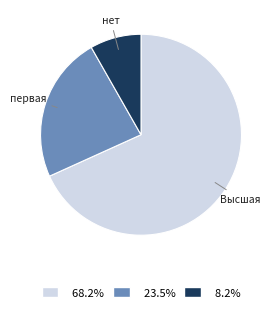

Between нет and первая, which is larger?

первая